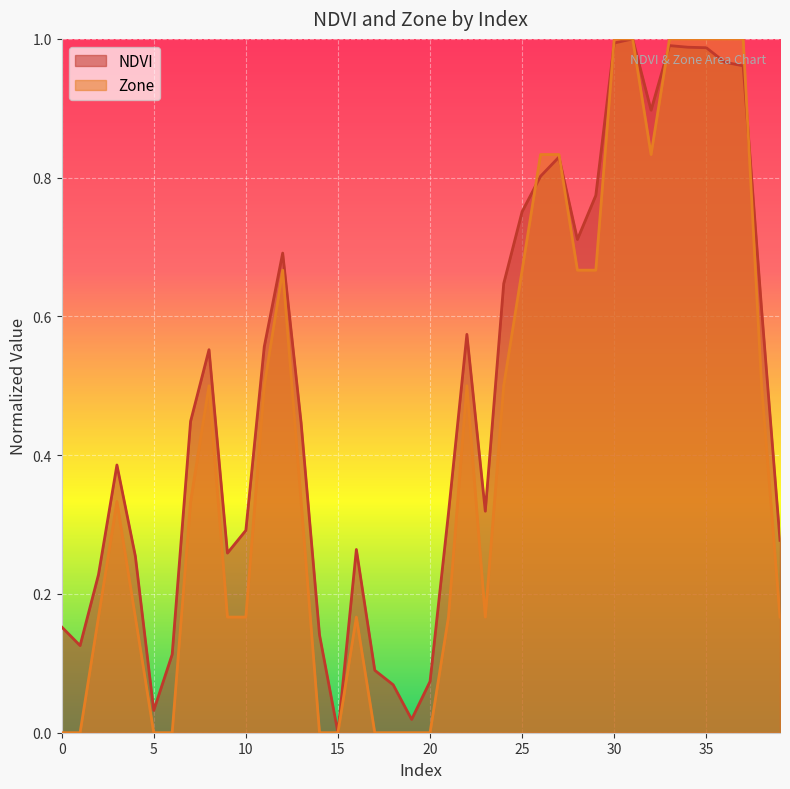

In Zone, how many points are lower than both neighbors (excluding endpoints)?

2